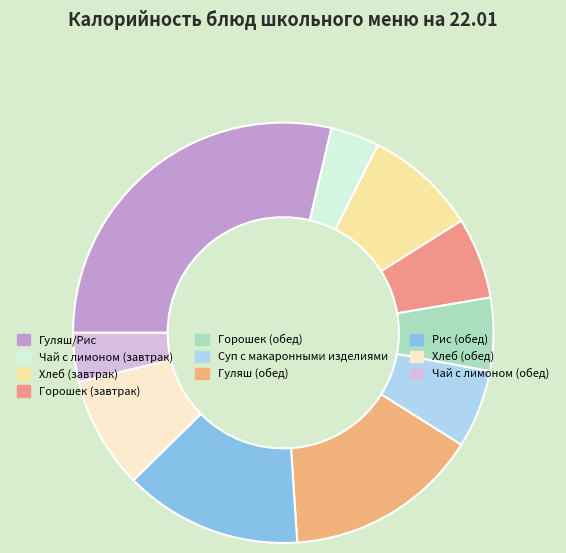

How many slices are in this pie chart?

10